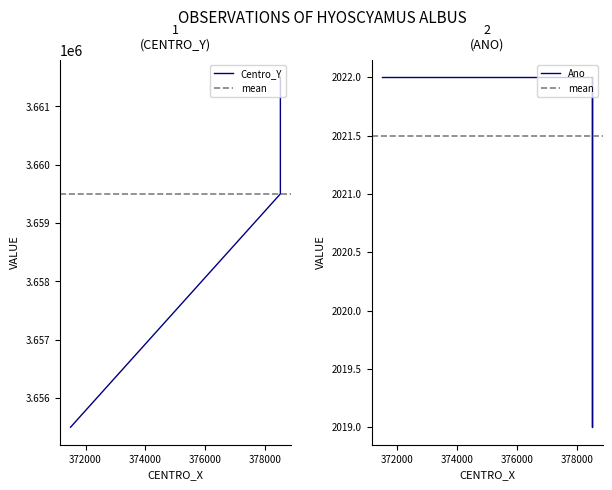

Reading left to right, list all the values displayed in this chart.

Centro_Y: 3655500	3659500	3659500	3659500	3661500	3661500
Ano: 2022	2022	2022	2019	2022	2022